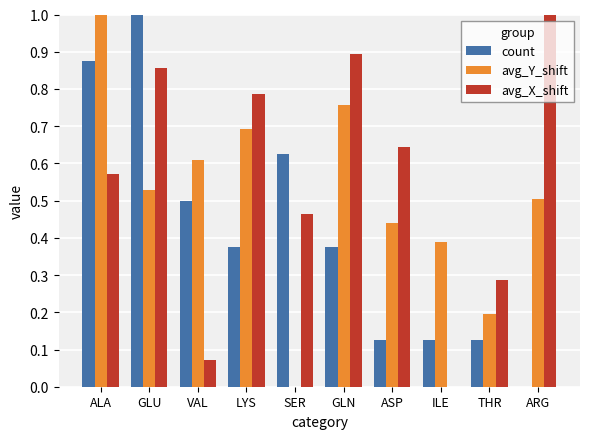

What is the total value across all series at ARG?

1.5